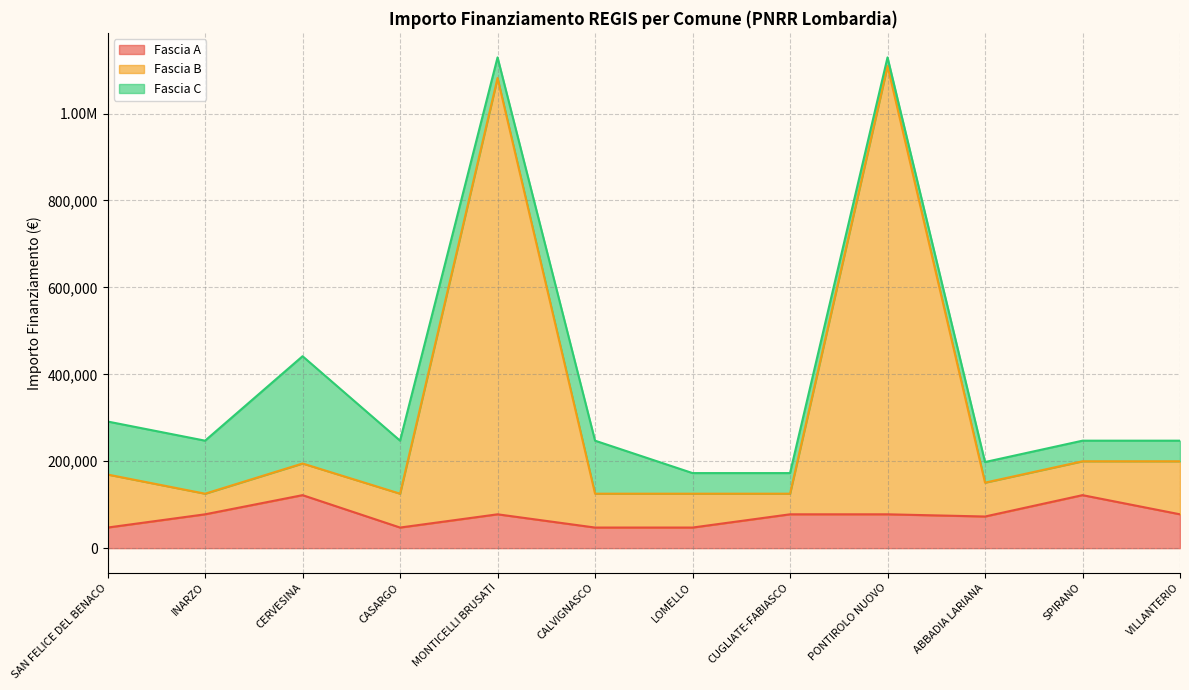

At which category is the sum across all series the highest?

PONTIROLO NUOVO